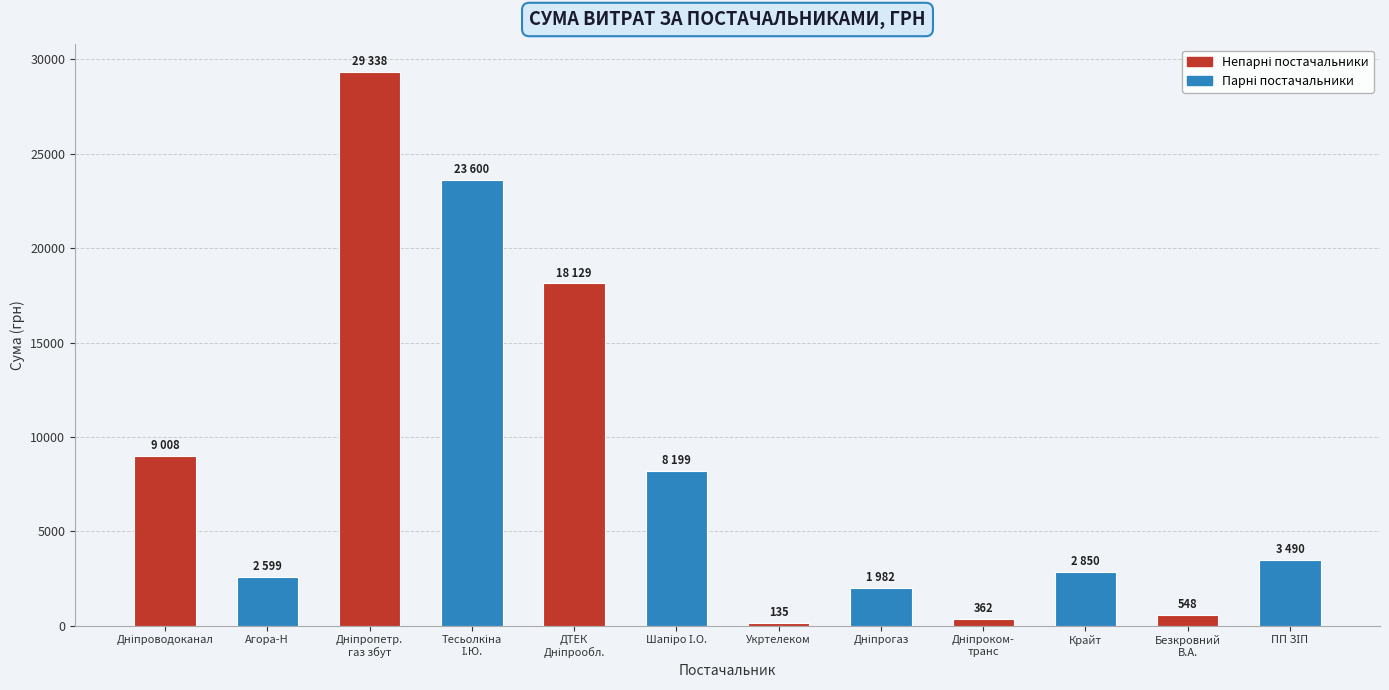

Does the chart contain any negative values?

No